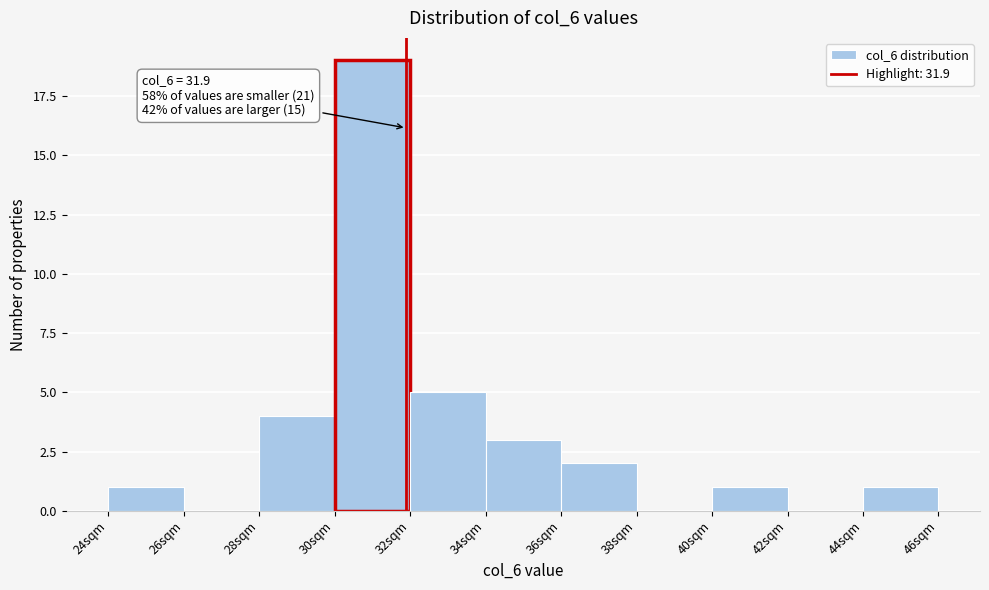

Over which range of the x-axis is the bar tallest?

30 to 32